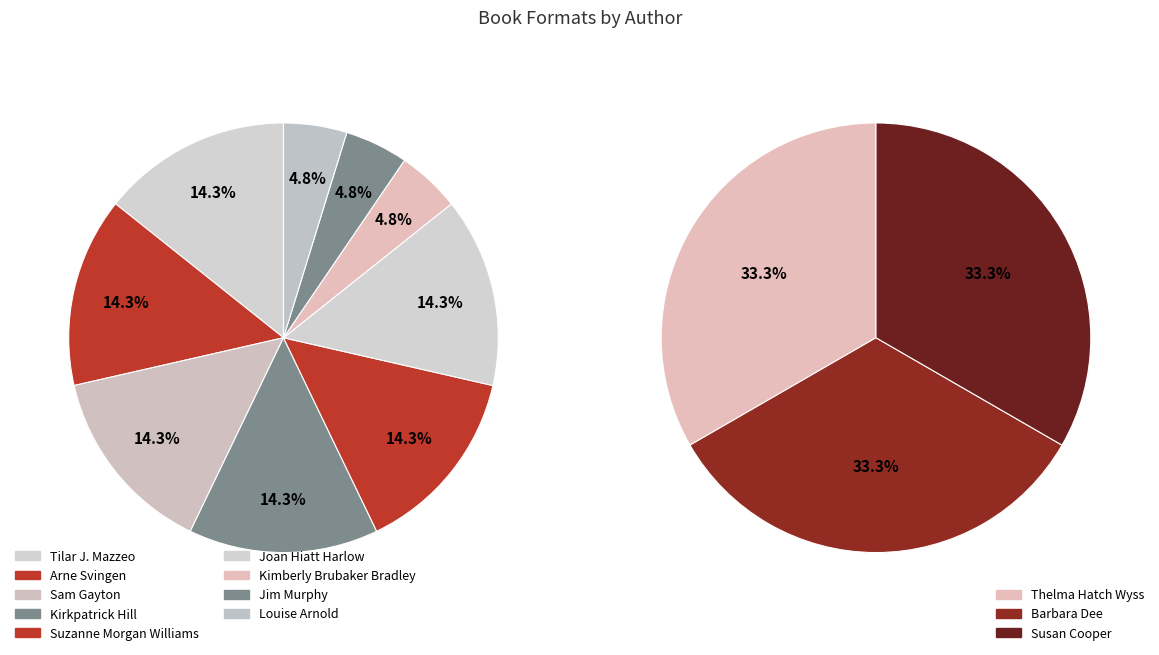

Rank the categories by value from highest to lowest.

Tilar J. Mazzeo, Arne Svingen, Sam Gayton, Kirkpatrick Hill, Suzanne Morgan Williams, Joan Hiatt Harlow, Thelma Hatch Wyss, Barbara Dee, Susan Cooper, Kimberly Brubaker Bradley, Jim Murphy, Louise Arnold